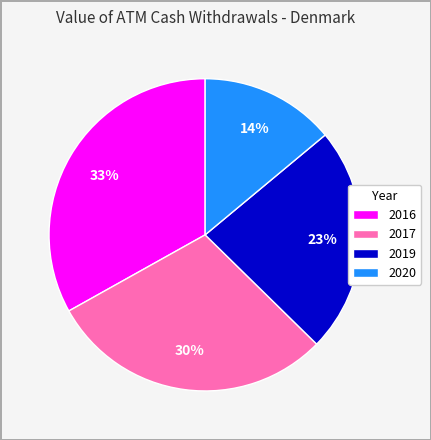

What is the largest slice in the pie chart?

2016